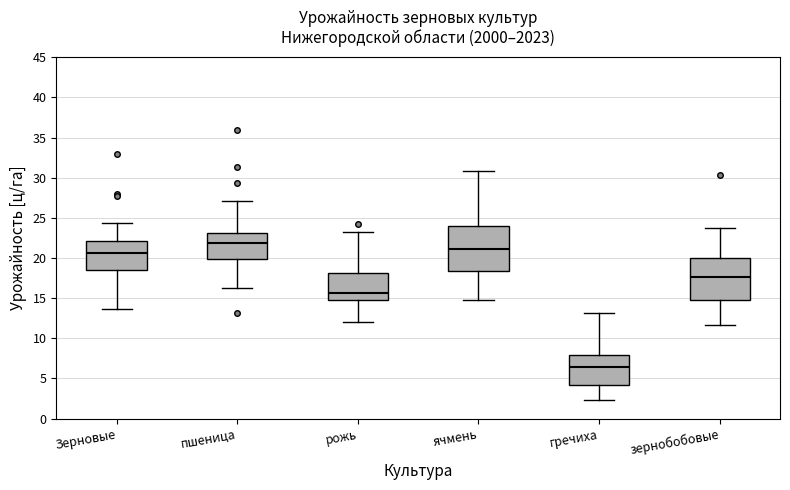

Where does the median line of the box for зернобобовые sit on the y-axis? The values are not printed on the chart, so give them approximately, as read against the axis.

17.5